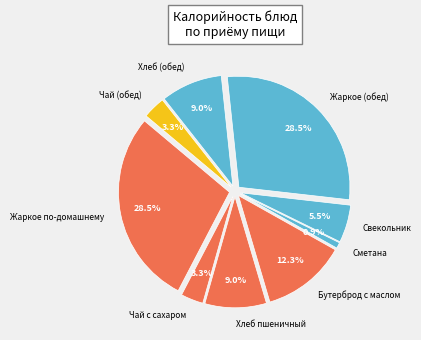

Does Чай с сахаром account for over 50% of the chart?

No